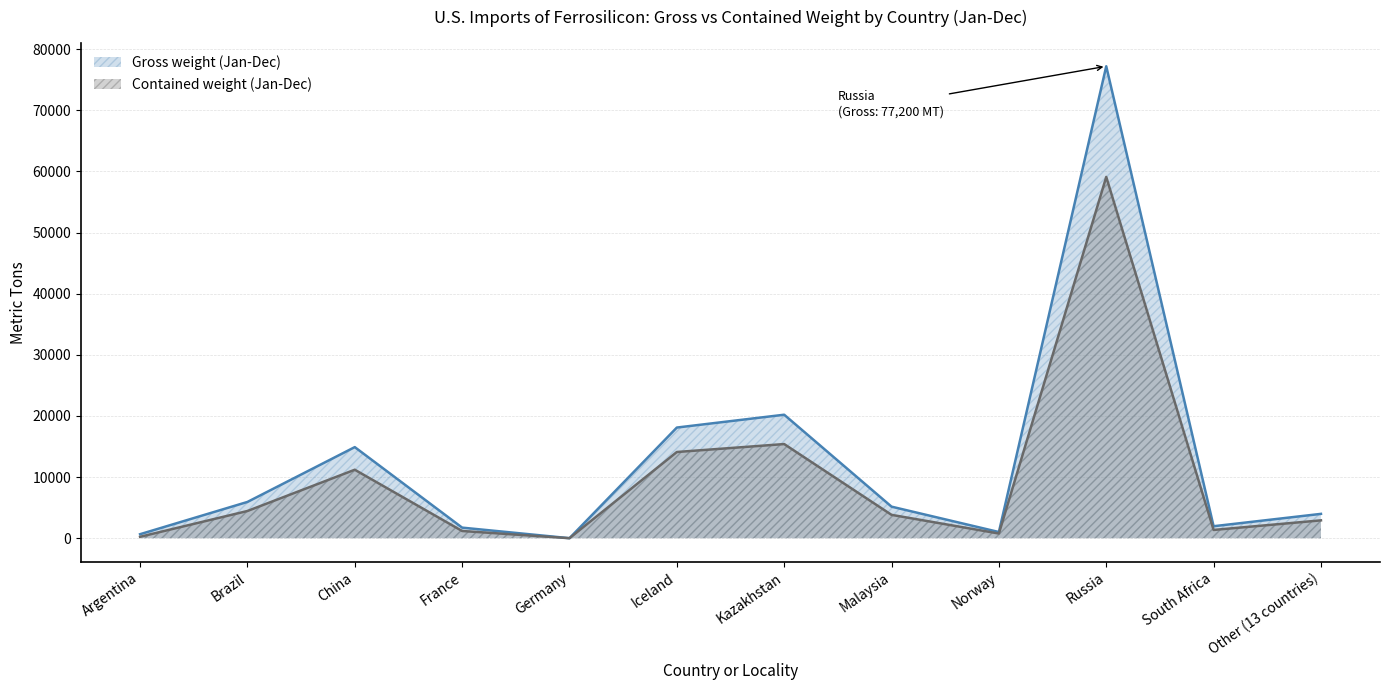

True or false: Contained weight (Jan-Dec) and Gross weight (Jan-Dec) cross at least once.

False